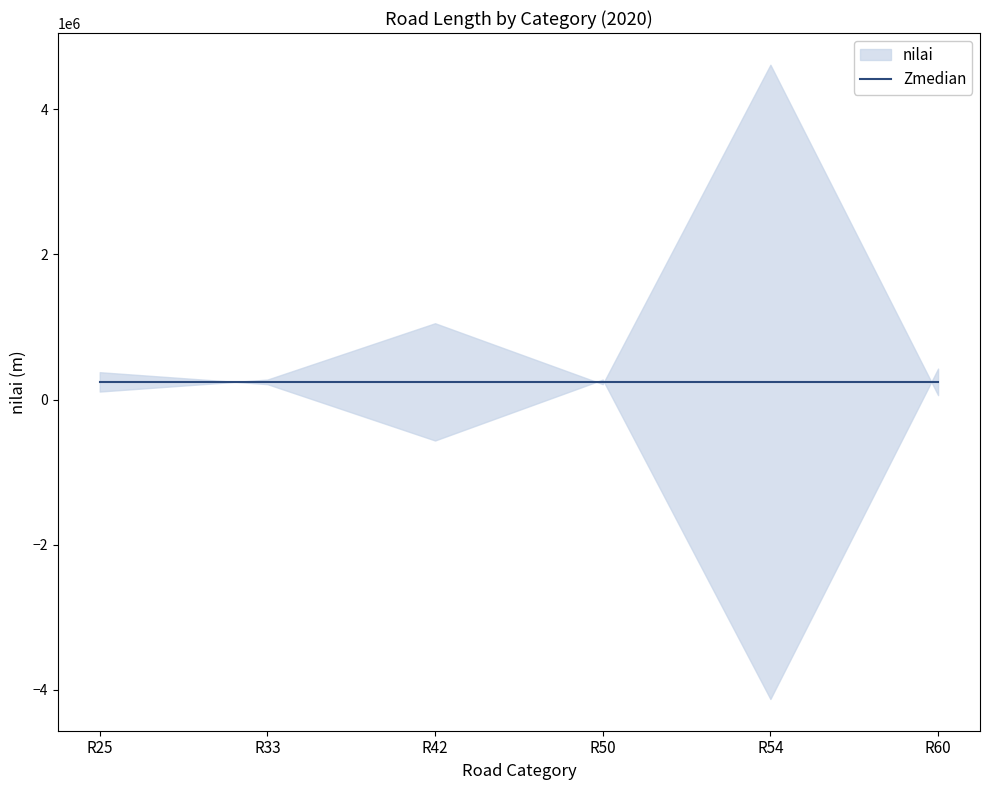

The chart shows a value of 110257 at R25. True or false?

True